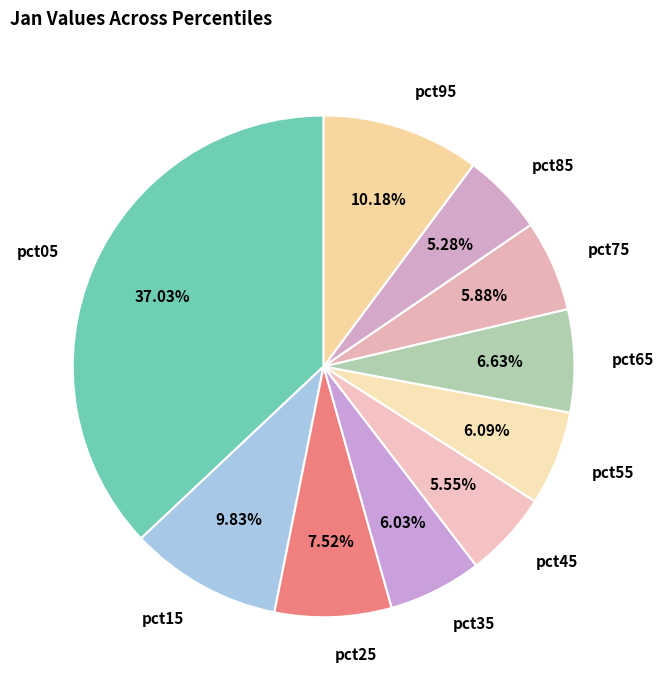

How much of the chart is everything except pct85?

94.7%